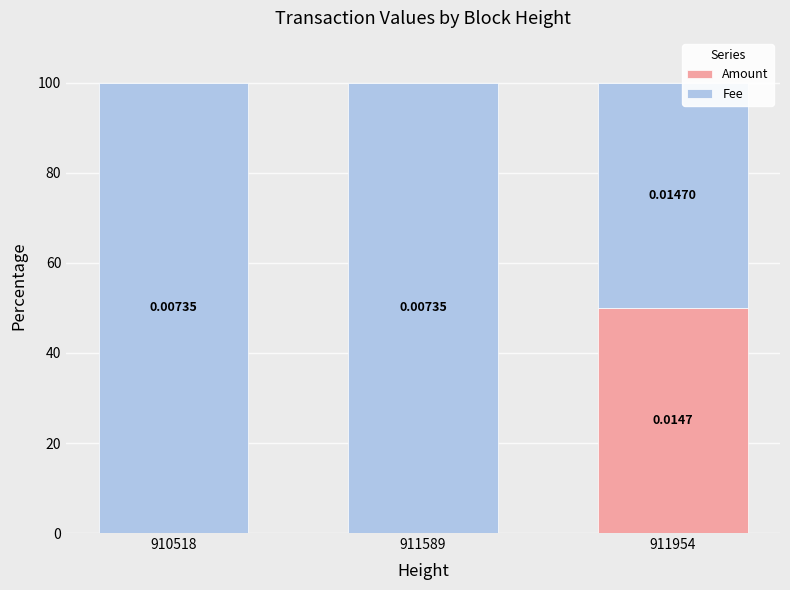

What is the total value across all series at 911954?

100